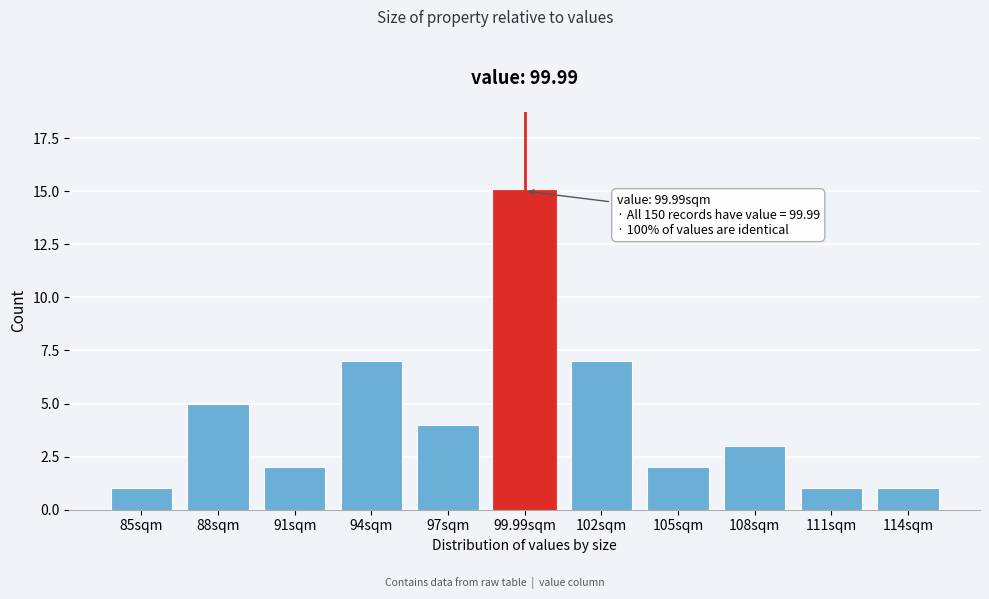

Reading left to right, list all the values displayed in this chart.

1	5	2	7	4	15	7	2	3	1	1